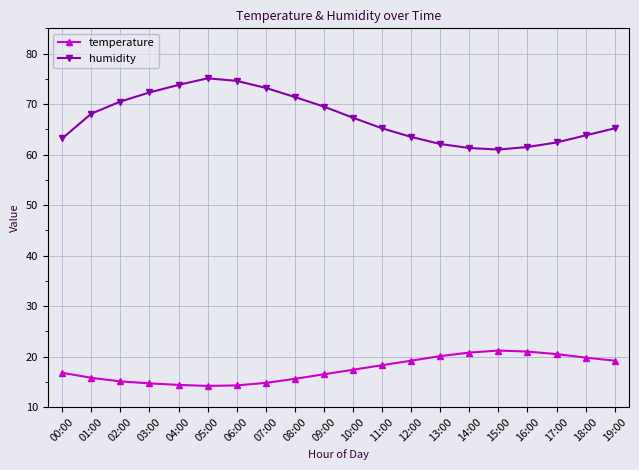

True or false: humidity has more than 0 points higher than both neighbors.

True